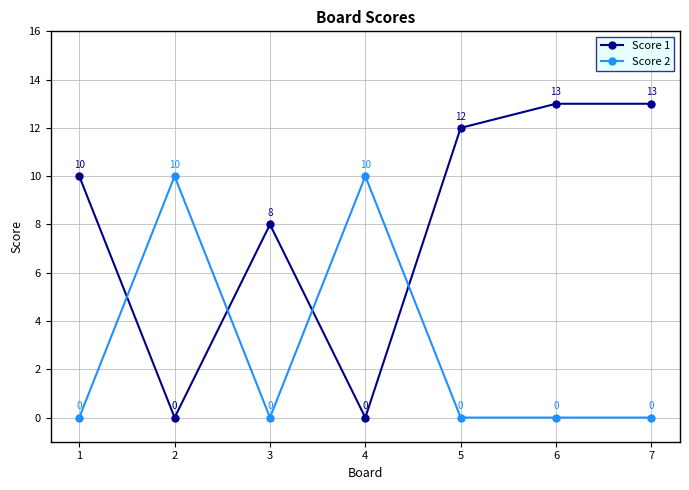

What is the maximum value shown in the chart?

13